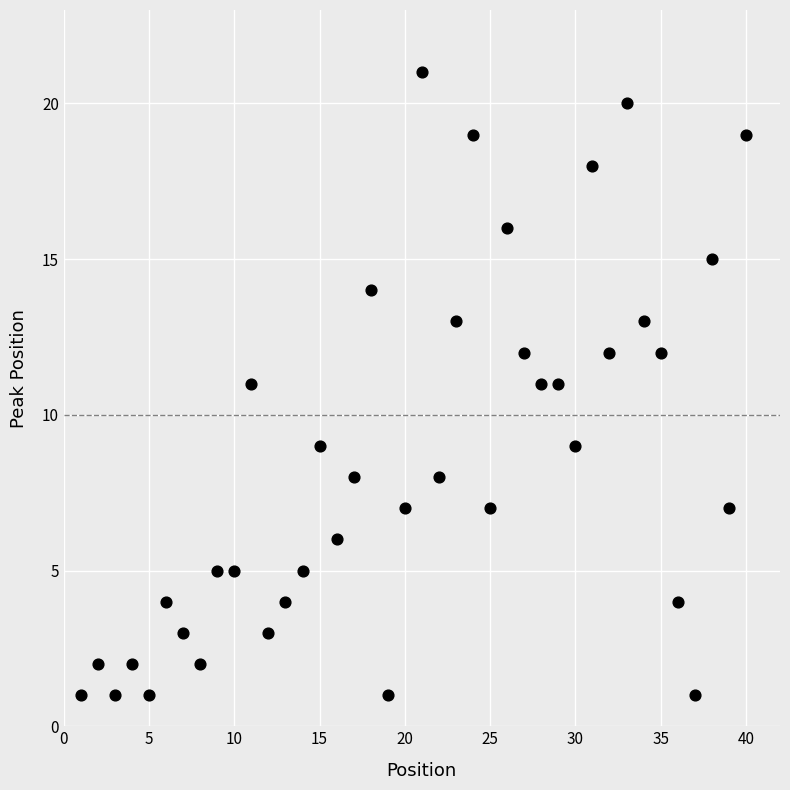

What is the range of X values (max minus min)?

39